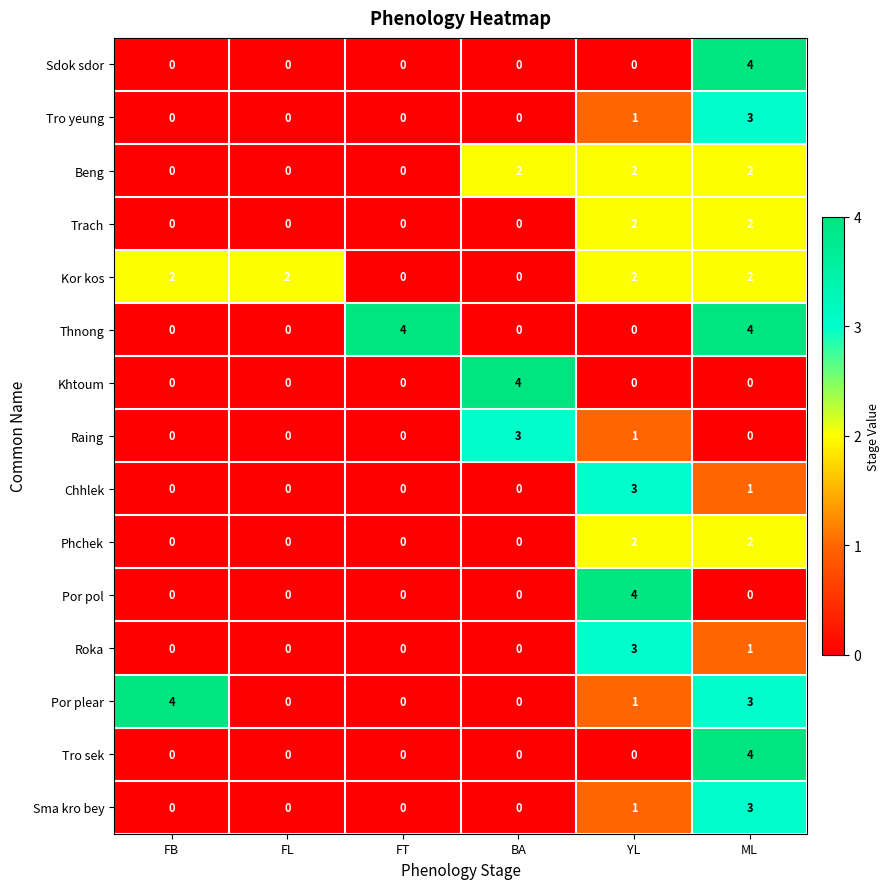

At which category is the sum across all series the highest?

ML